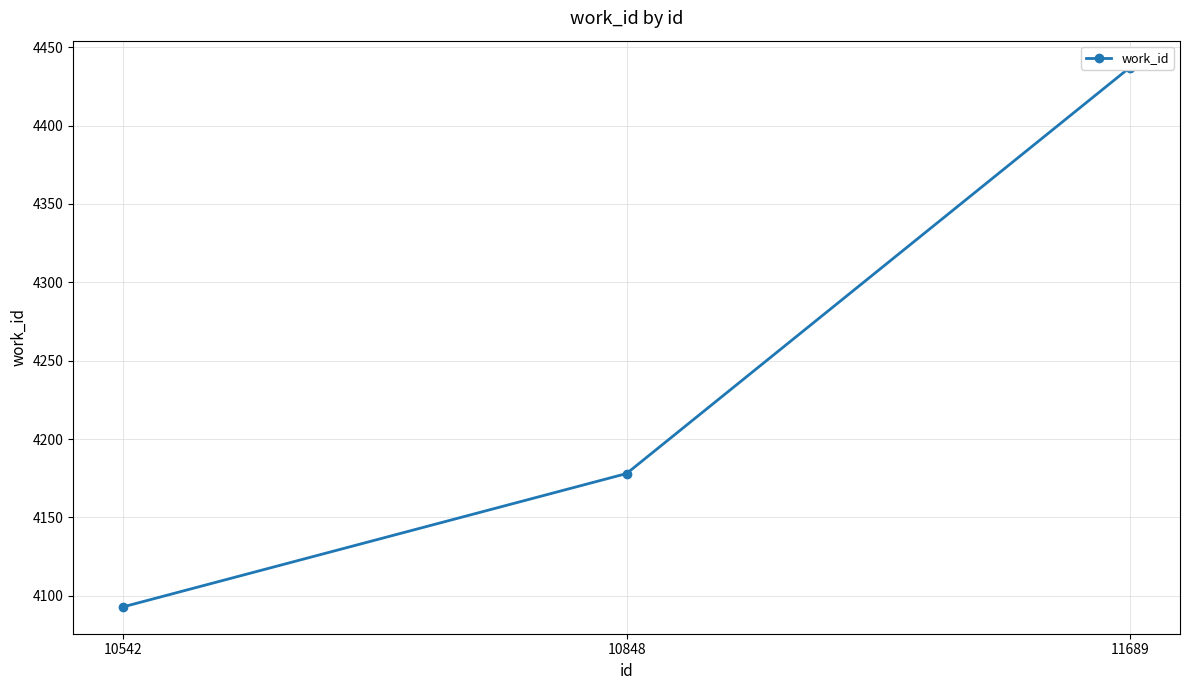

What is the approximate value at 11689?

4437